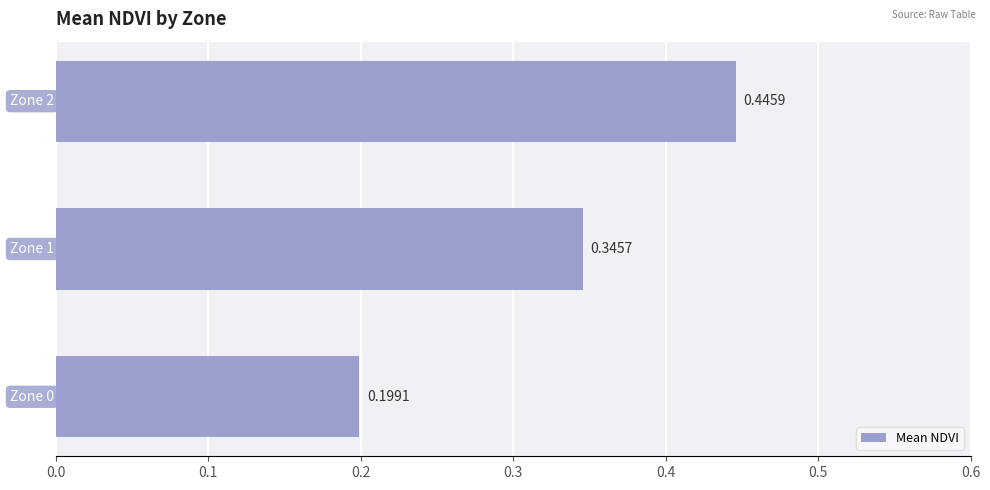

What is the sum of all values?

1.0